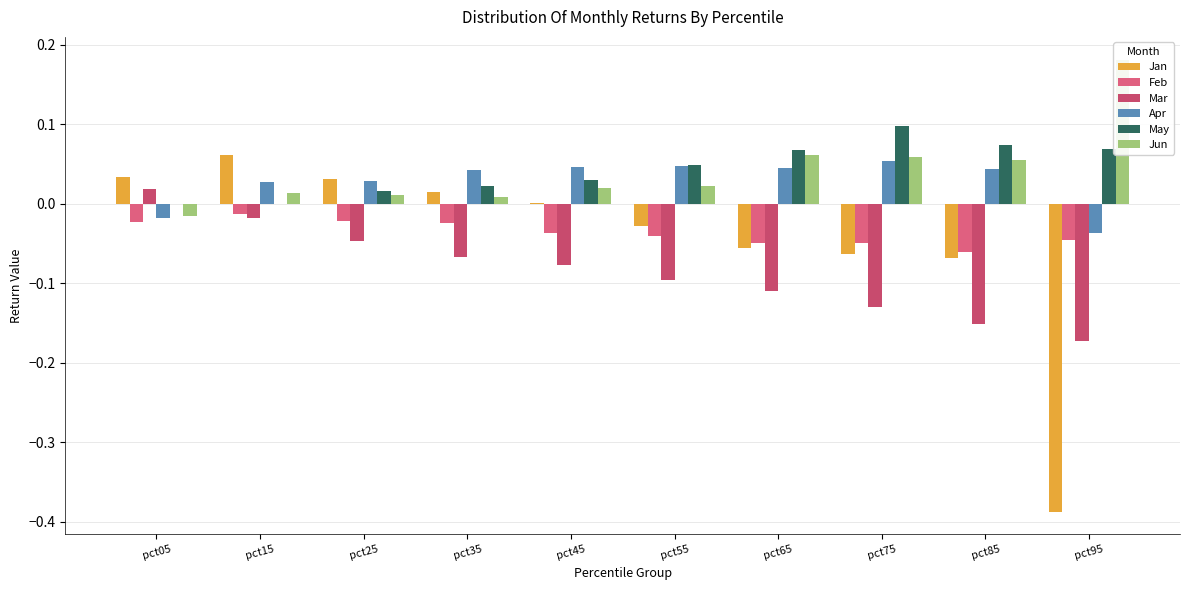

True or false: May has a value of -0.0 at pct15.

True